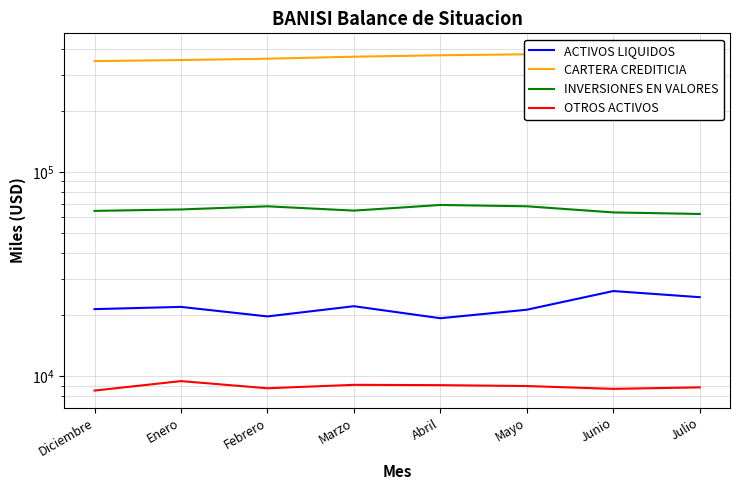

At which label is ACTIVOS LIQUIDOS closest to 22674?

Marzo